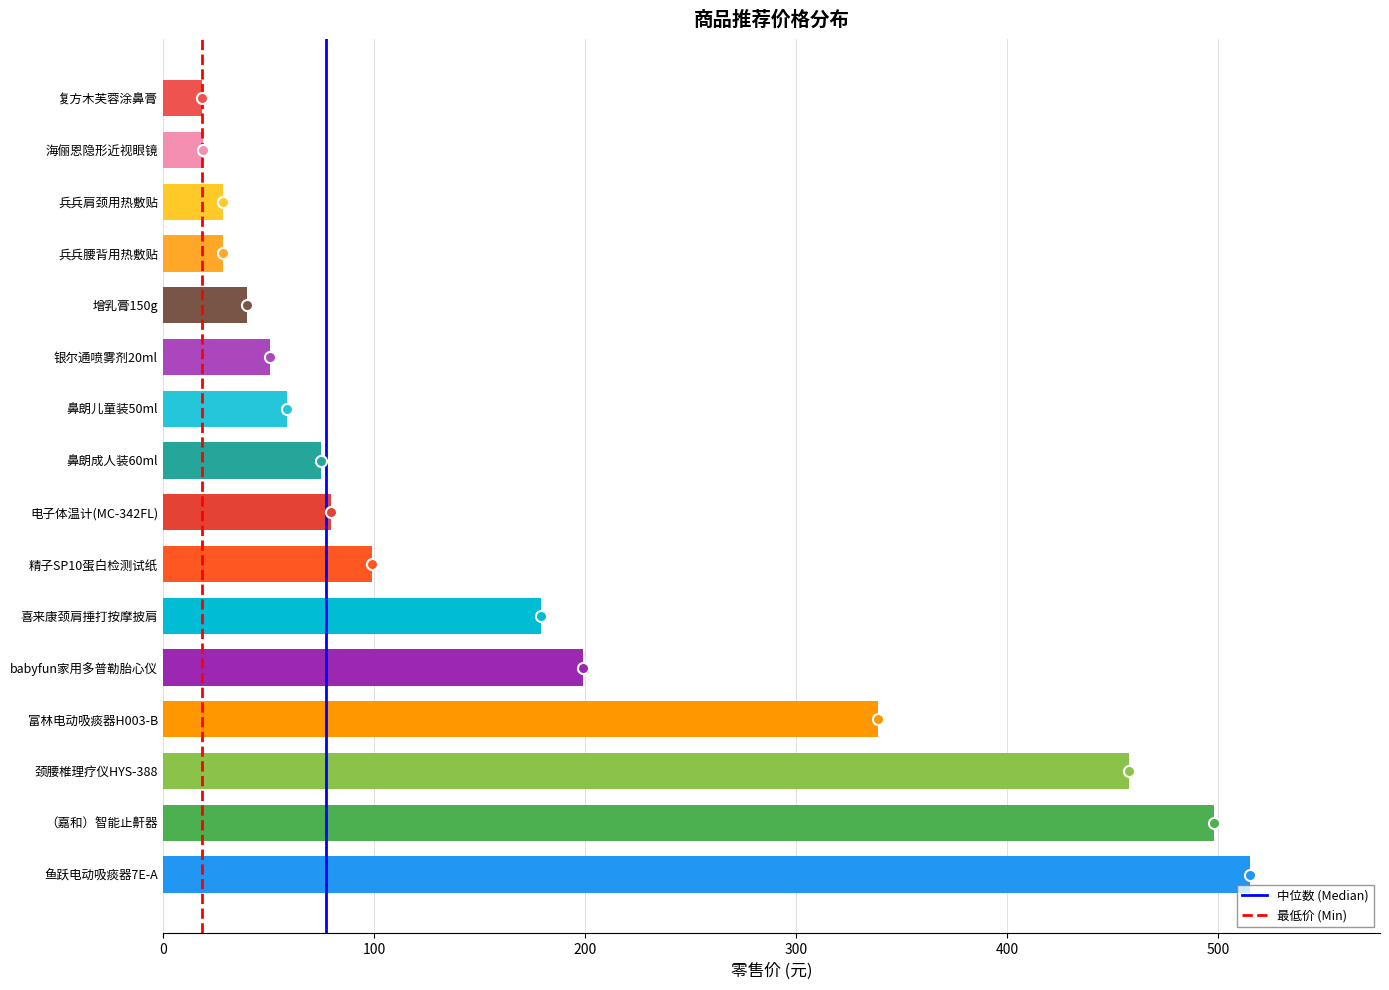

What is the difference between the maximum and minimum values?

496.5